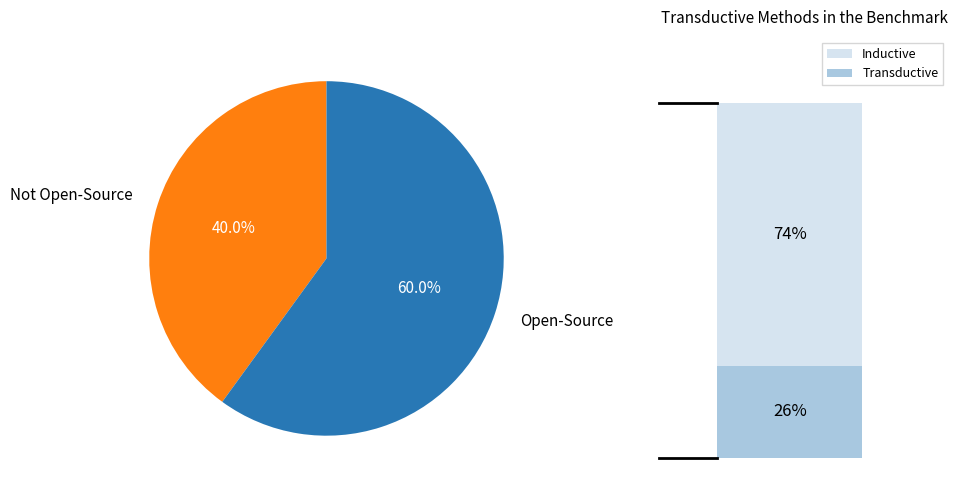

Between Open-Source and Not Open-Source, which is larger?

Open-Source